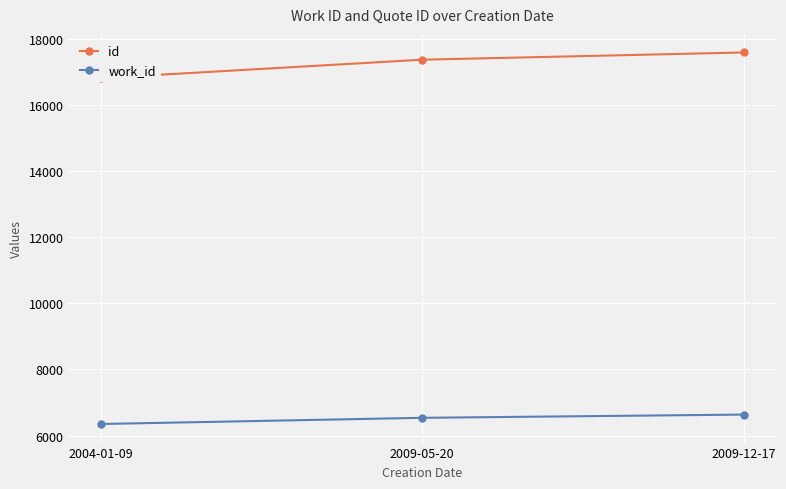

Is this an area chart (filled region under the line)?

No